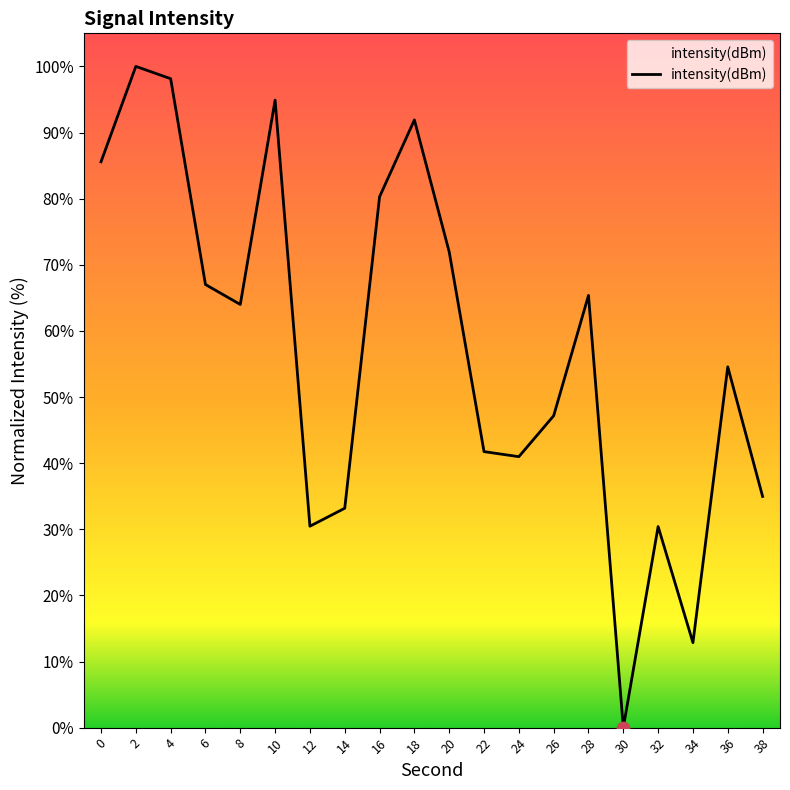

Approximately how many times larger is the value at 0 compared to 36?

1.6